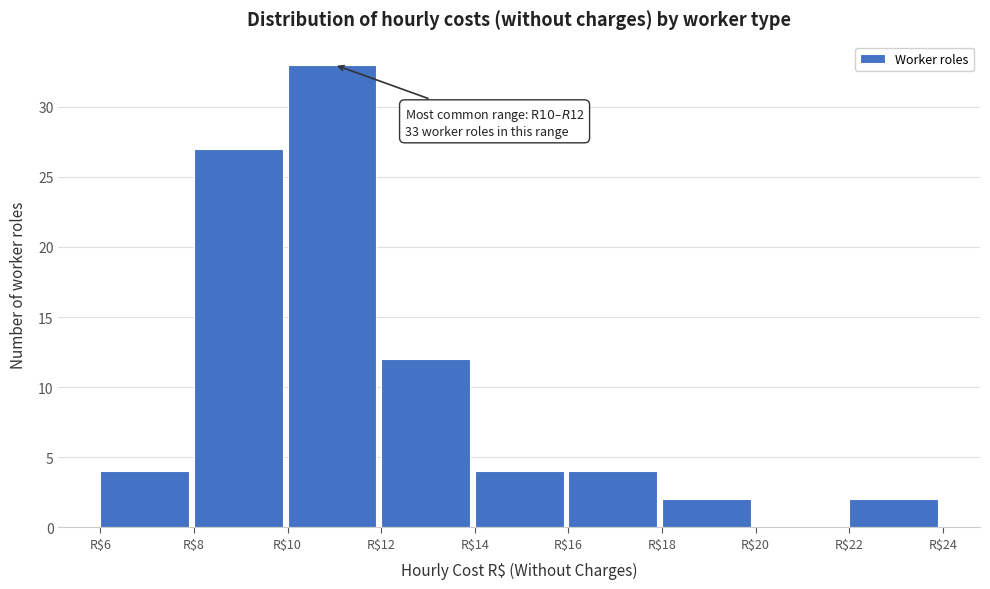

Which range on the x-axis has the tallest bar?

10 to 12